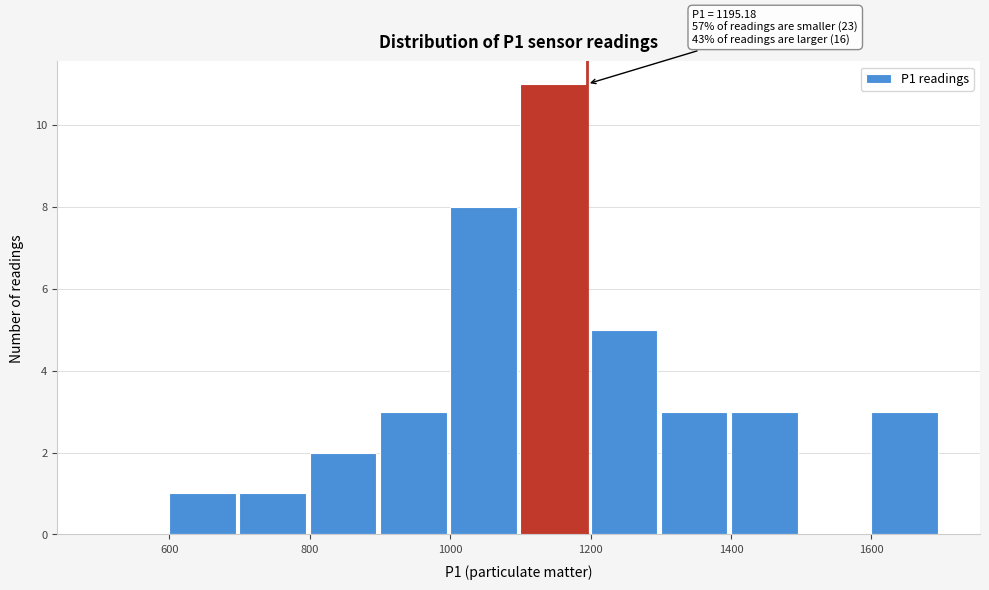

Over which range of the x-axis is the bar tallest?

1100 to 1200